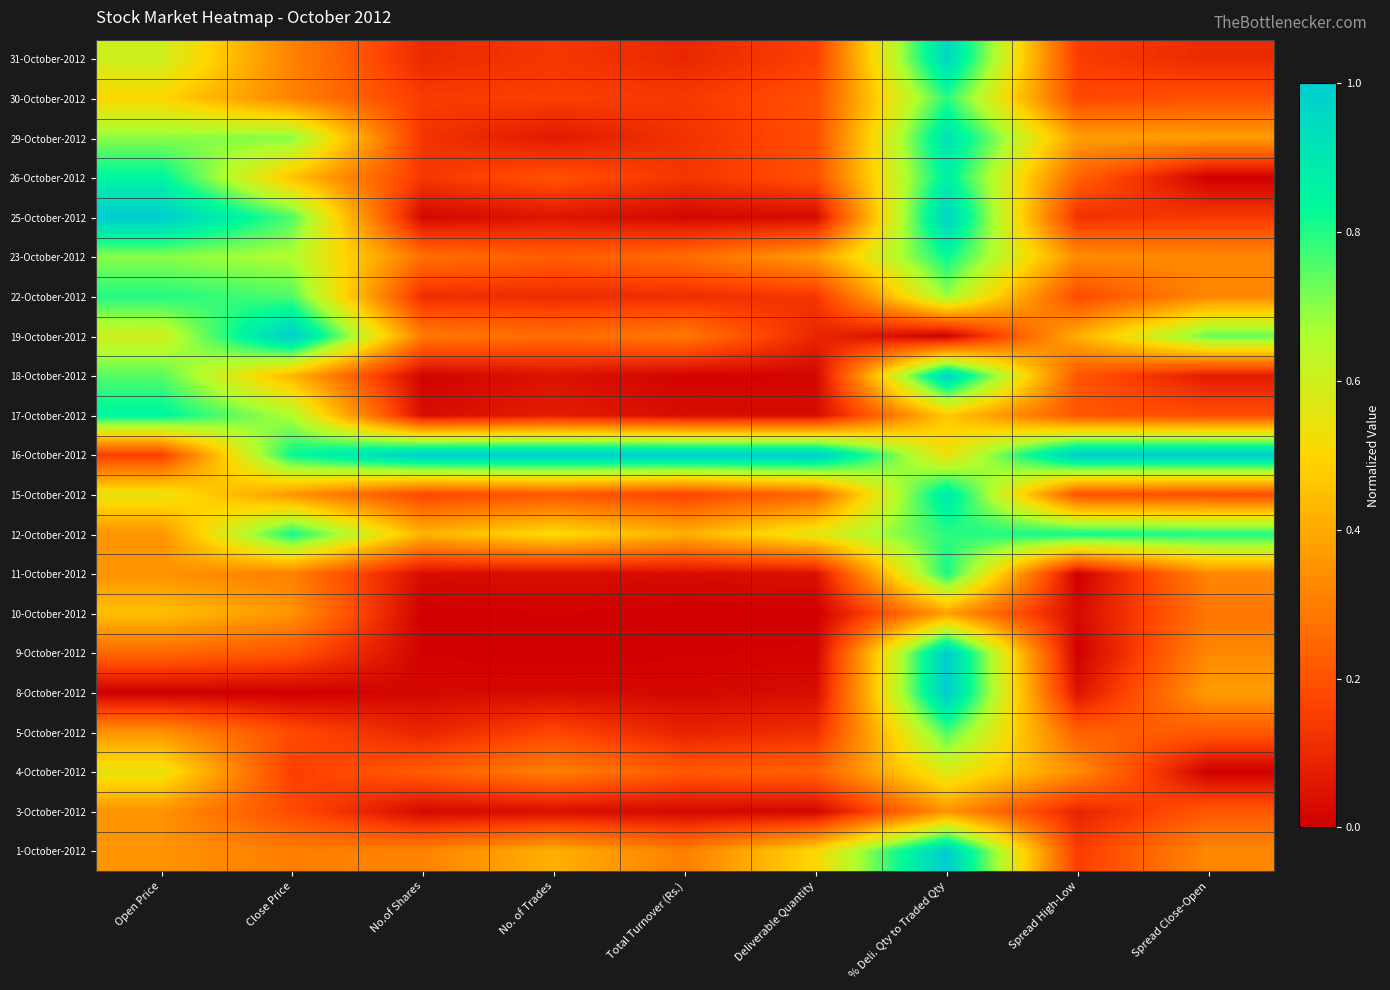

At which category is the sum across all series the highest?

% Deli. Qty to Traded Qty